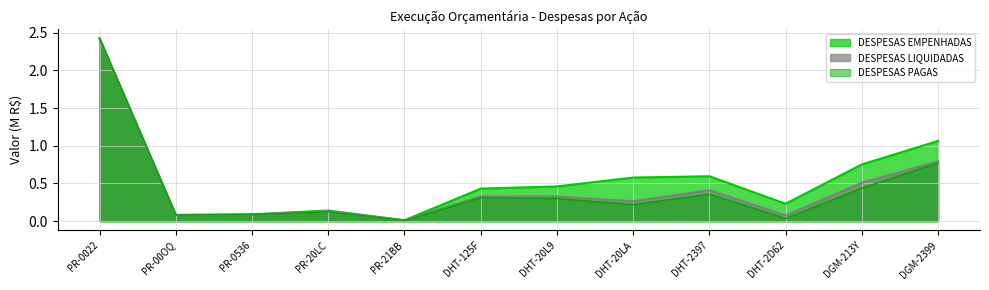

How many interior local valleys does the DESPESAS LIQUIDADAS series have?

4